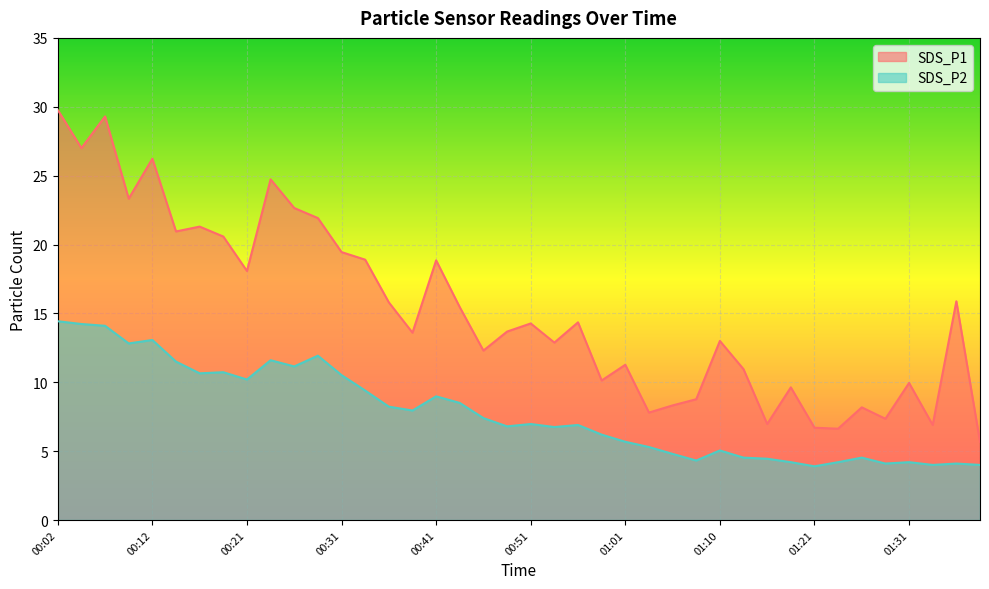

The SDS_P1 series shows 15.4 at 00:43. True or false?

True